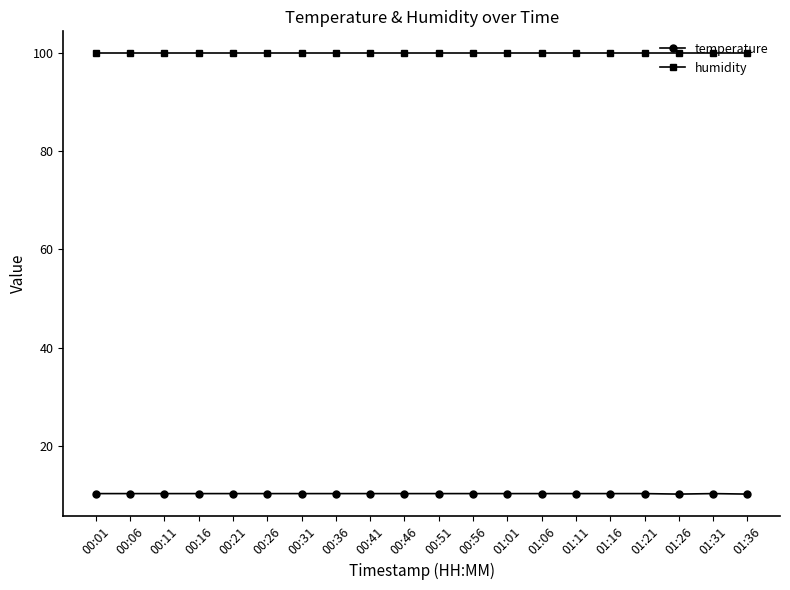

What are all the series names shown in the legend?

temperature, humidity